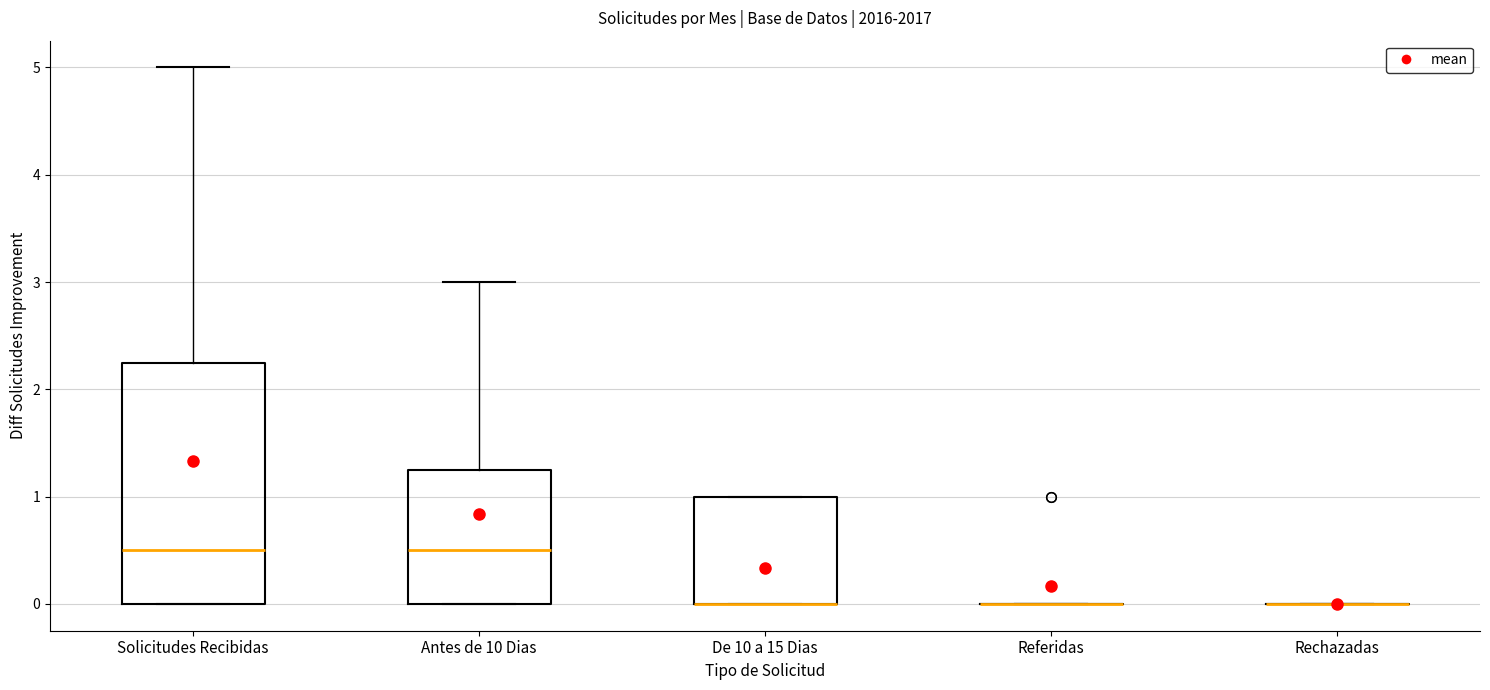

Reading left to right, read every box against the y-axis: the position of its median line, the range the box covers, and the ends of its whiskers. The values are not printed on the chart, so give them approximately, as read against the axis.

Solicitudes Recibidas: median 0.5, box 0.0 to 2.3, whiskers 0.0 to 5.0
Antes de 10 Dias: median 0.5, box 0.0 to 1.3, whiskers 0.0 to 3.0
De 10 a 15 Dias: median 0.0 (drawn on the box's lower edge), box 0.0 to 1.0, whiskers 0.0 to 1.0
Referidas: box collapsed to a line at 0.0, whiskers 0.0 to 0.0
Rechazadas: box collapsed to a line at 0.0, whiskers 0.0 to 0.0